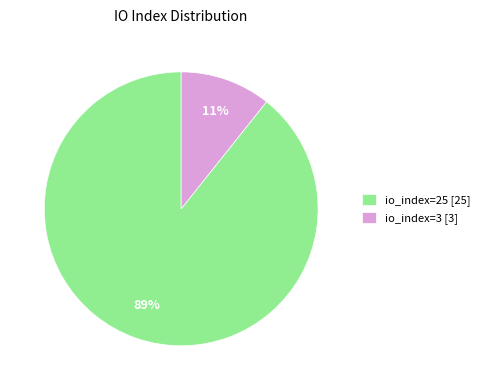

Is it true that io_index=25 is 89% of the pie?

True